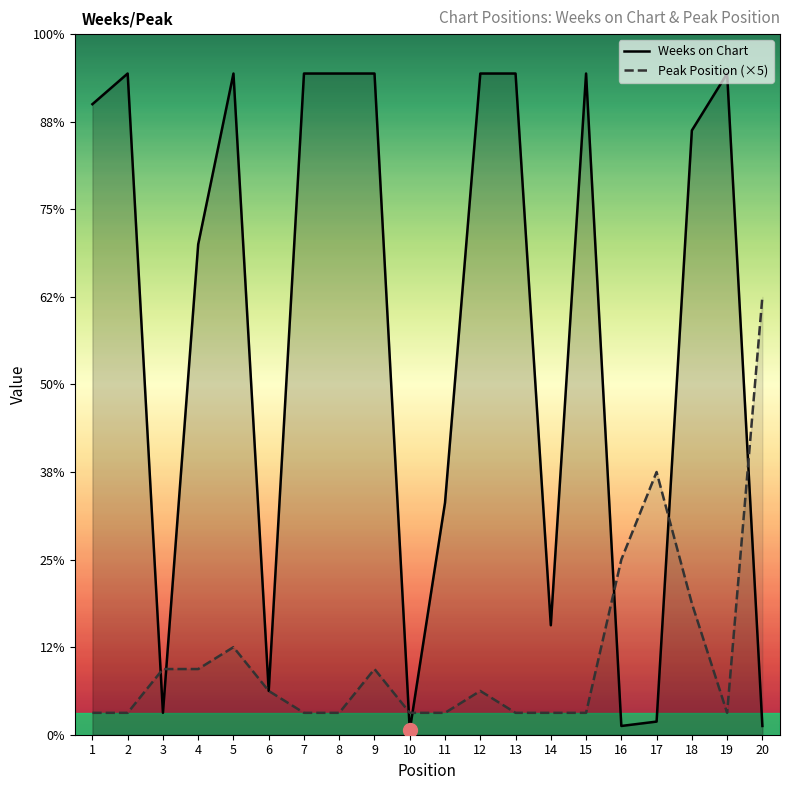

Reading right to left, list all the values displayed in this chart.

Weeks on Chart: 2	151	138	3	2	151	25	151	151	53	1	151	151	151	10	151	112	5	151	144
Peak Position: 100	5	30	60	40	5	5	5	10	5	5	15	5	5	10	20	15	15	5	5